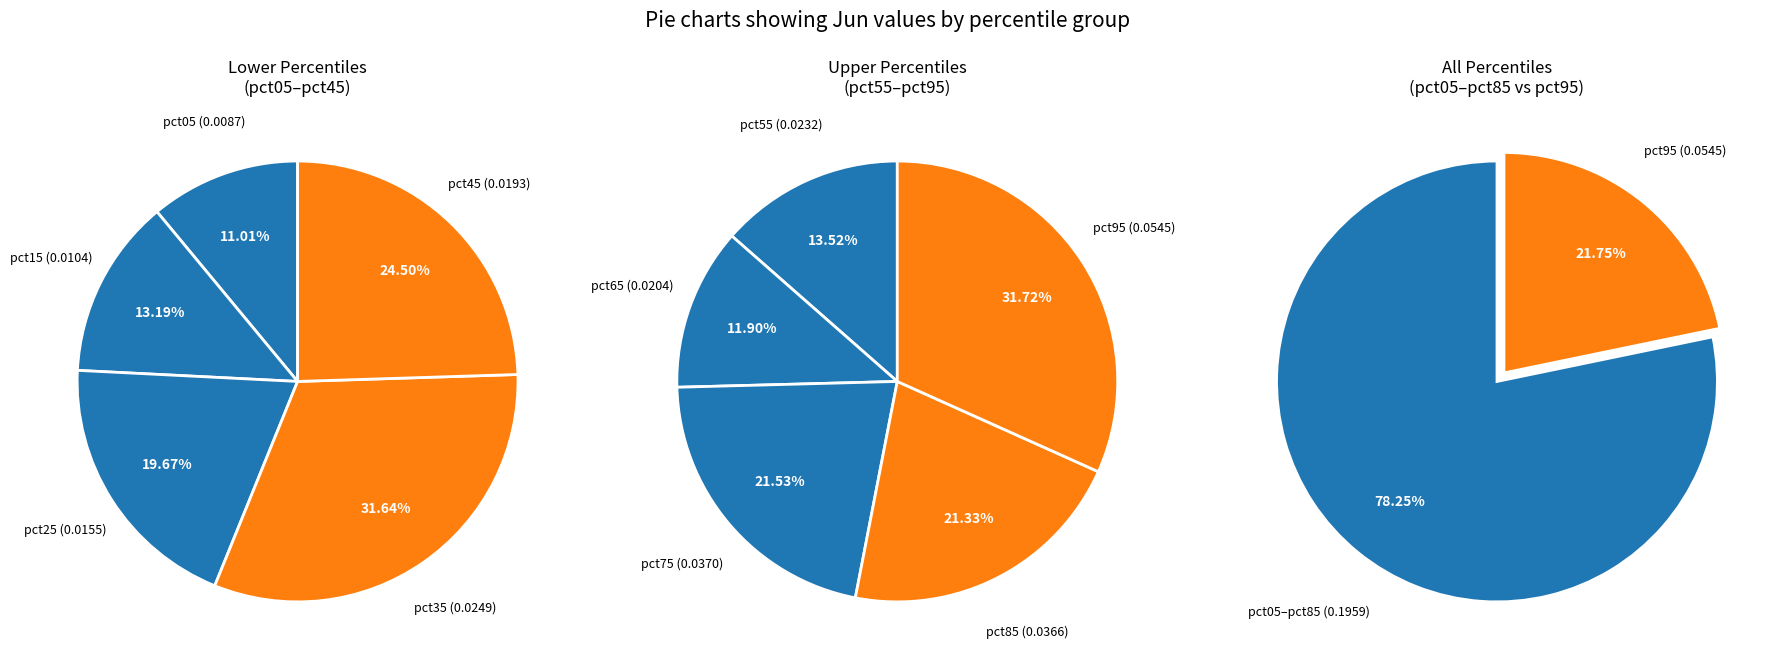

Do pct75 and pct15 together represent more than half of the pie?

No